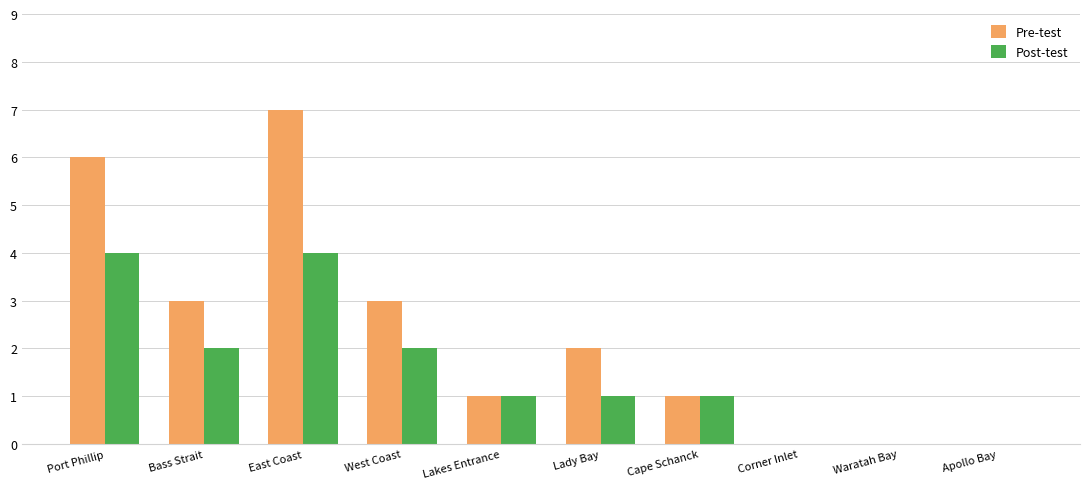

Which category has the highest value in the Pre-test series?

East Coast